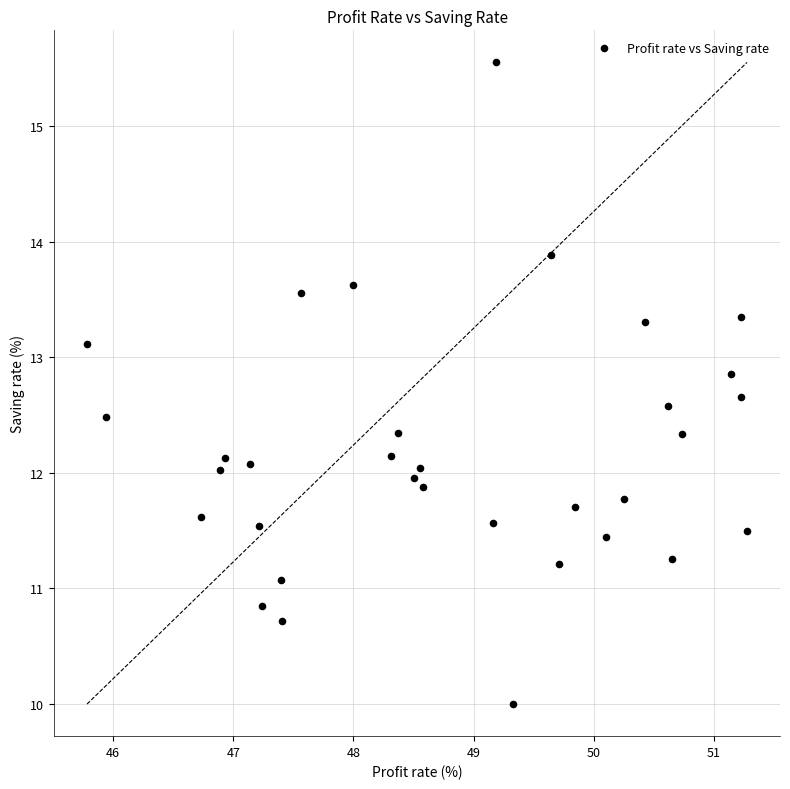

What is the range of Y values (max minus min)?

5.6